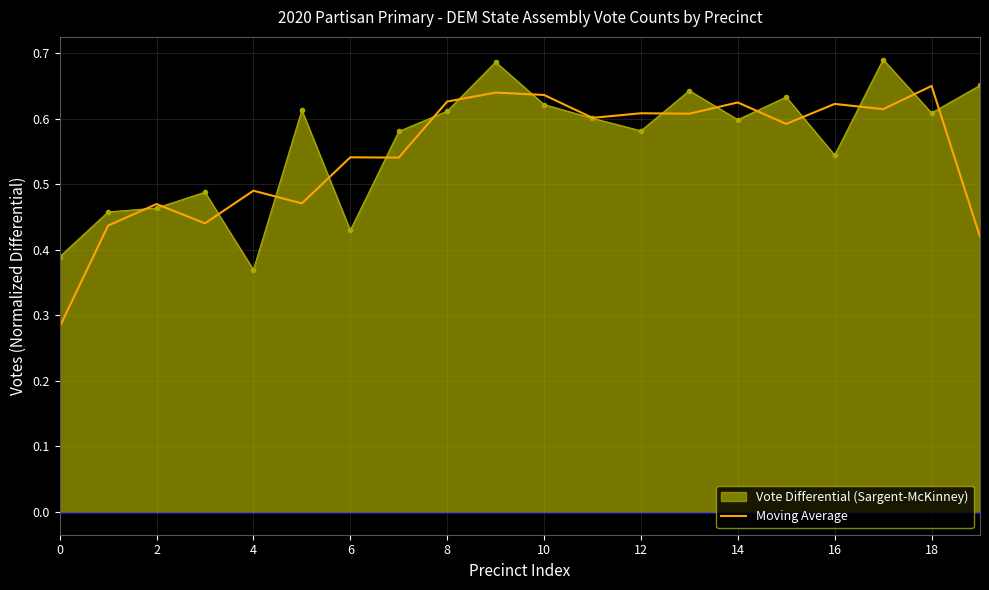

The value at 14 is 1.0. True or false?

False